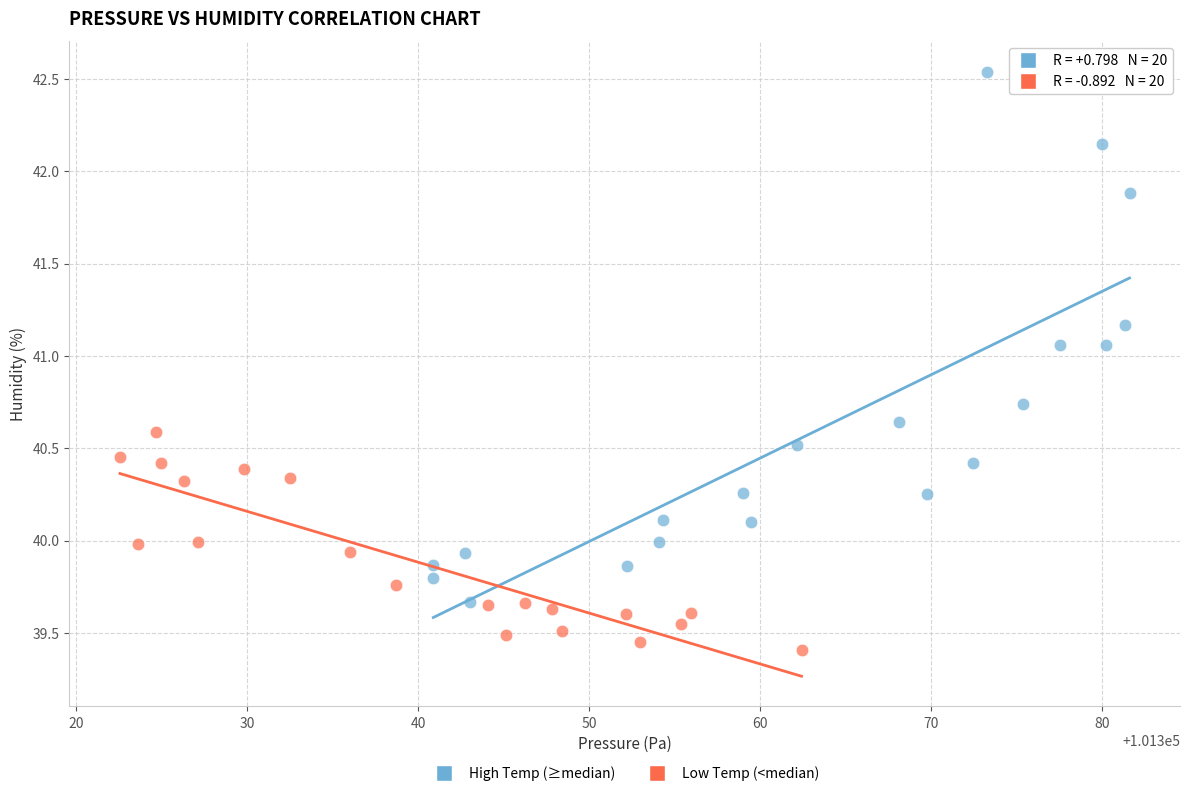

Which series has the widest spread of Y values?

High Temp (≥median)